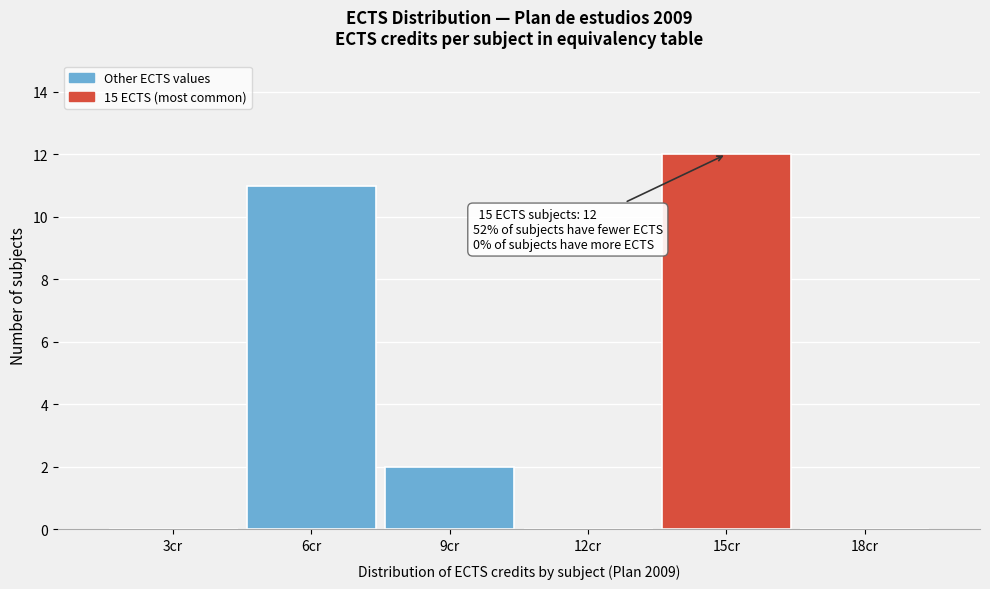

Reading left to right, what are all the values shown in this chart?

3cr=0	6cr=11	9cr=2	12cr=0	15cr=12	18cr=0